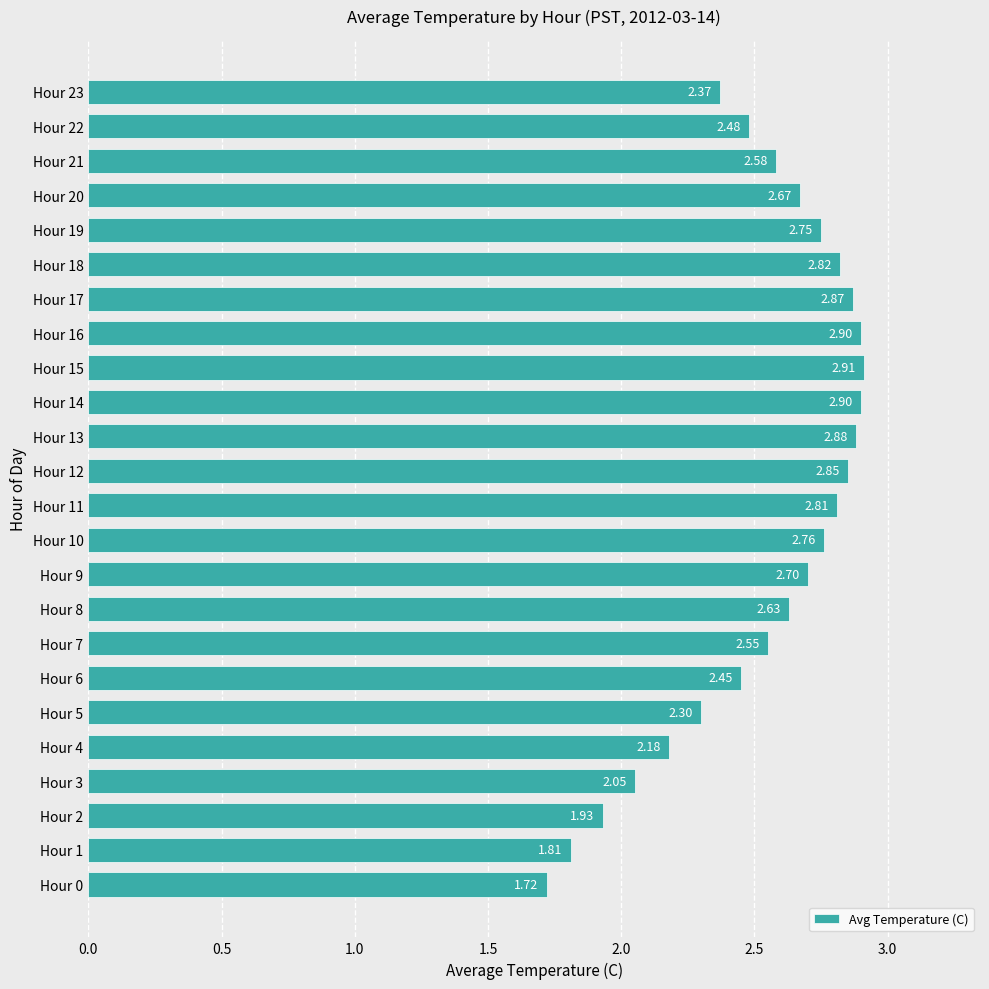

What is the change in value from Hour 0 to Hour 7?

+0.8